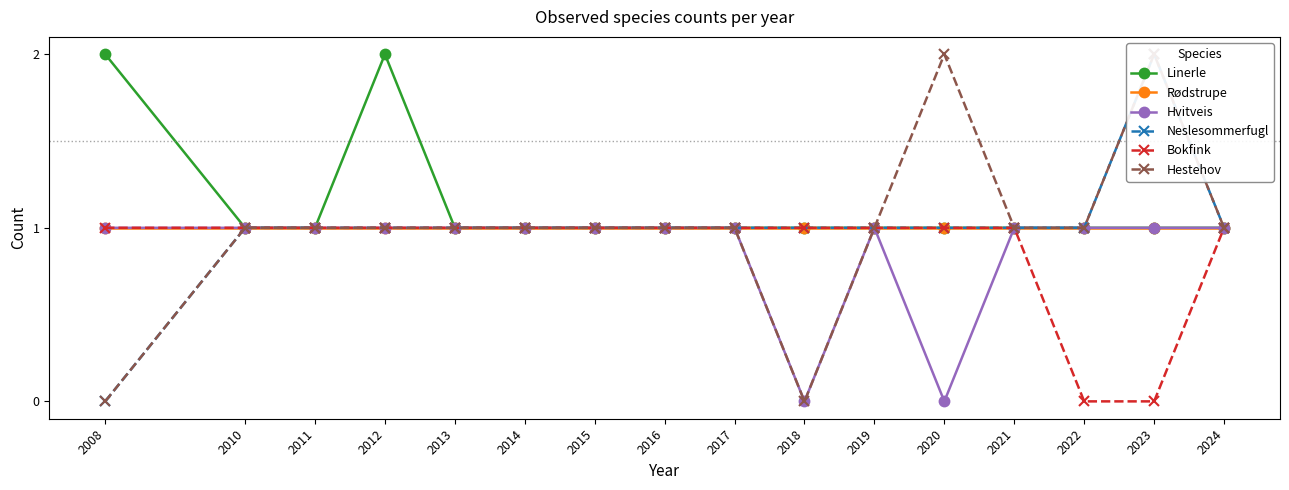

What is the sum of all Hestehov values?

16